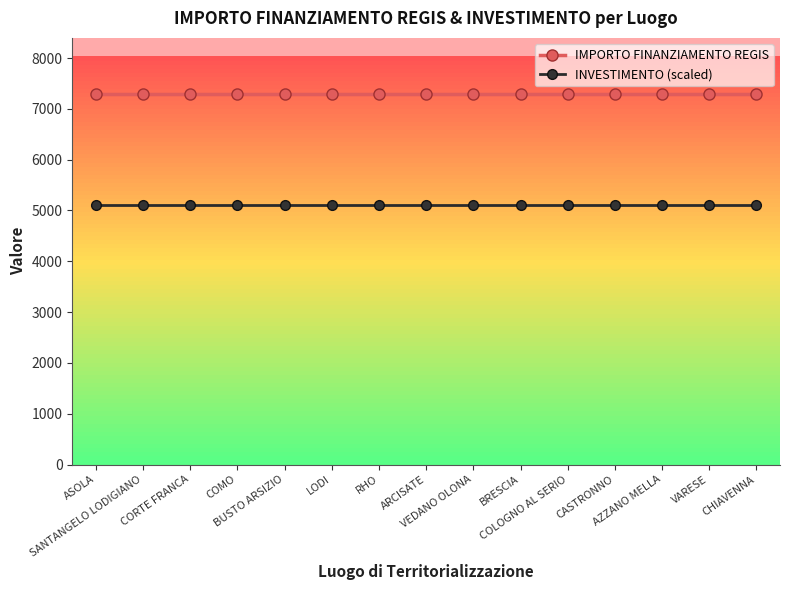

At how many categories does at least one series exceed 6519?

15